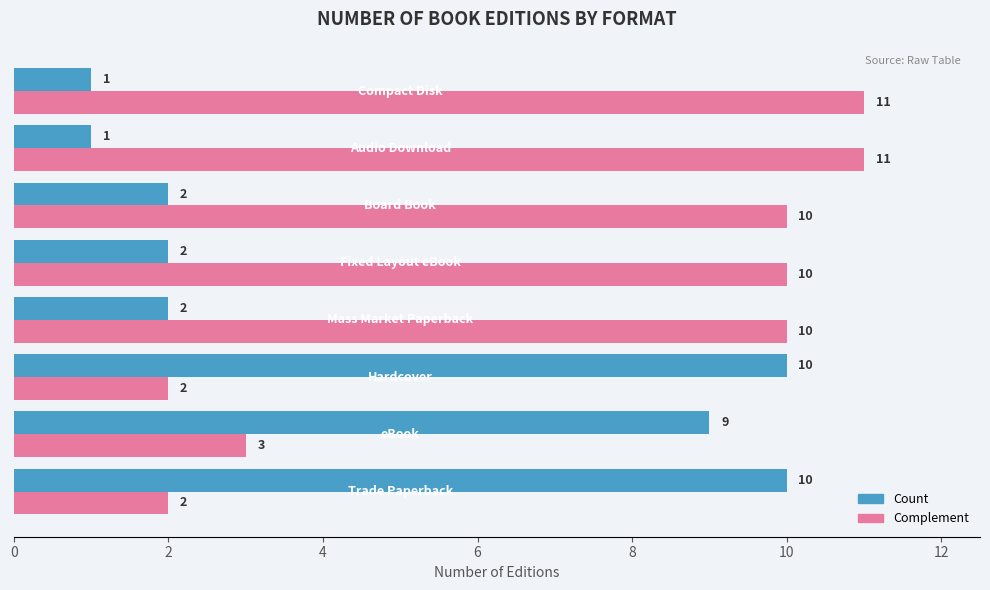

Which series has the largest total across all categories?

Complement